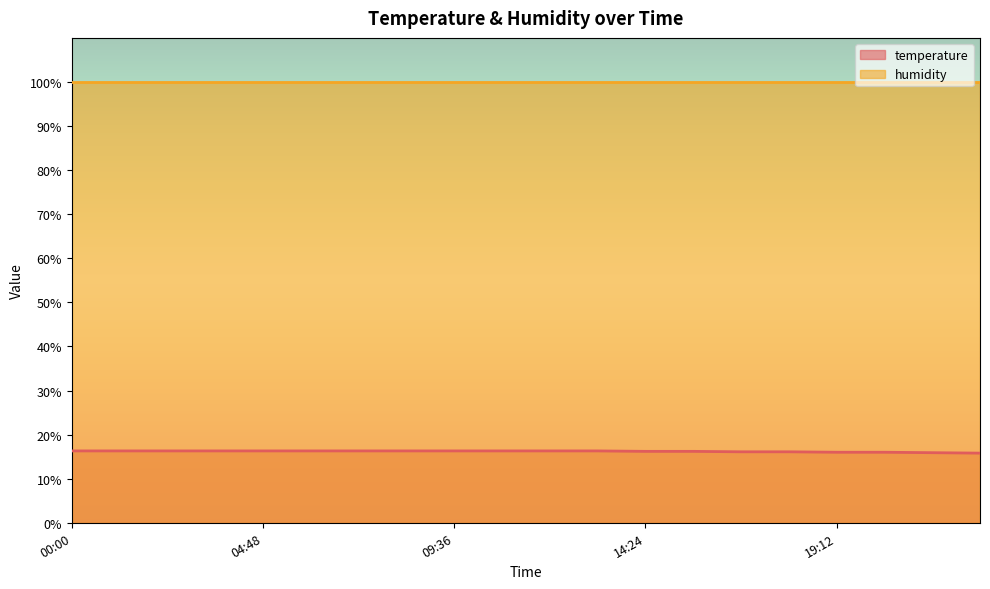

What is the label of the 10th point from the right?

12:00